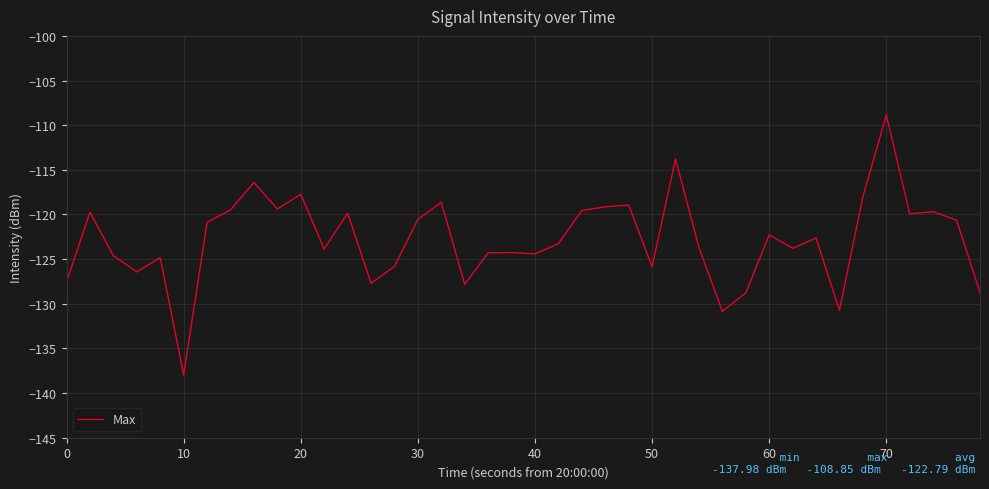

What is the average value?

-122.8